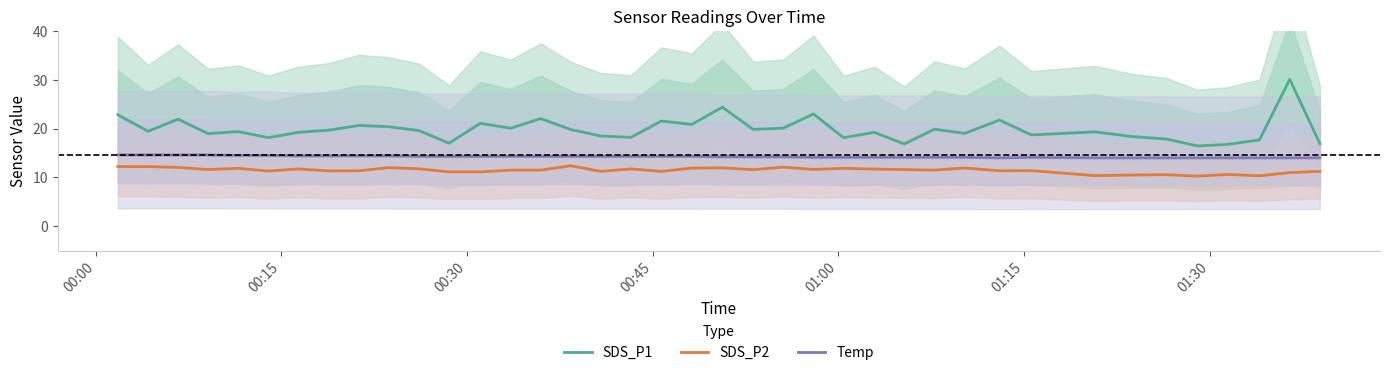

Does the chart have visible grid lines?

No